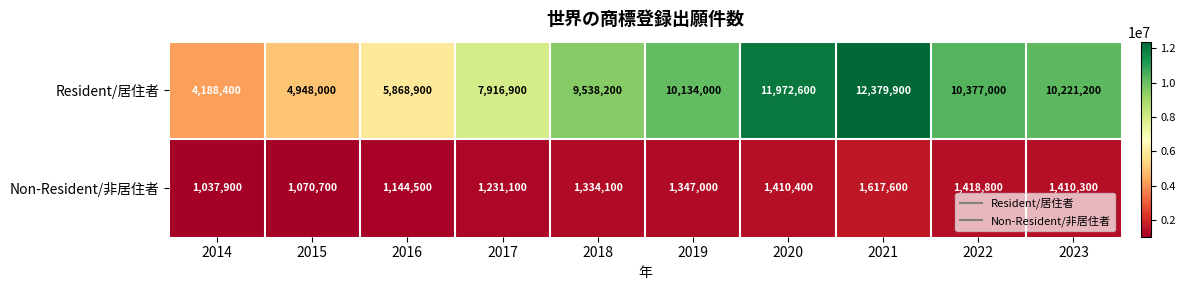

What is the approximate value of Resident/居住者 at 2023?

10221200